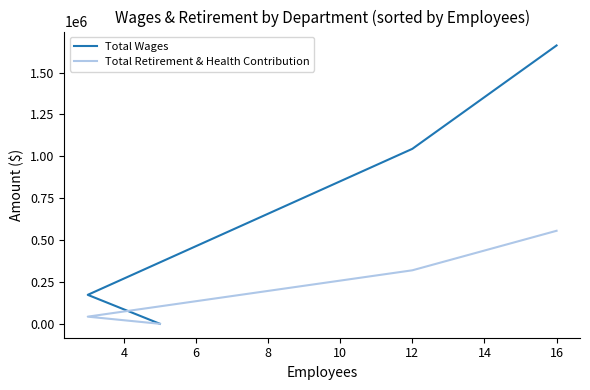

Count the Total Wages values in the range 172931 to 1662031.

3